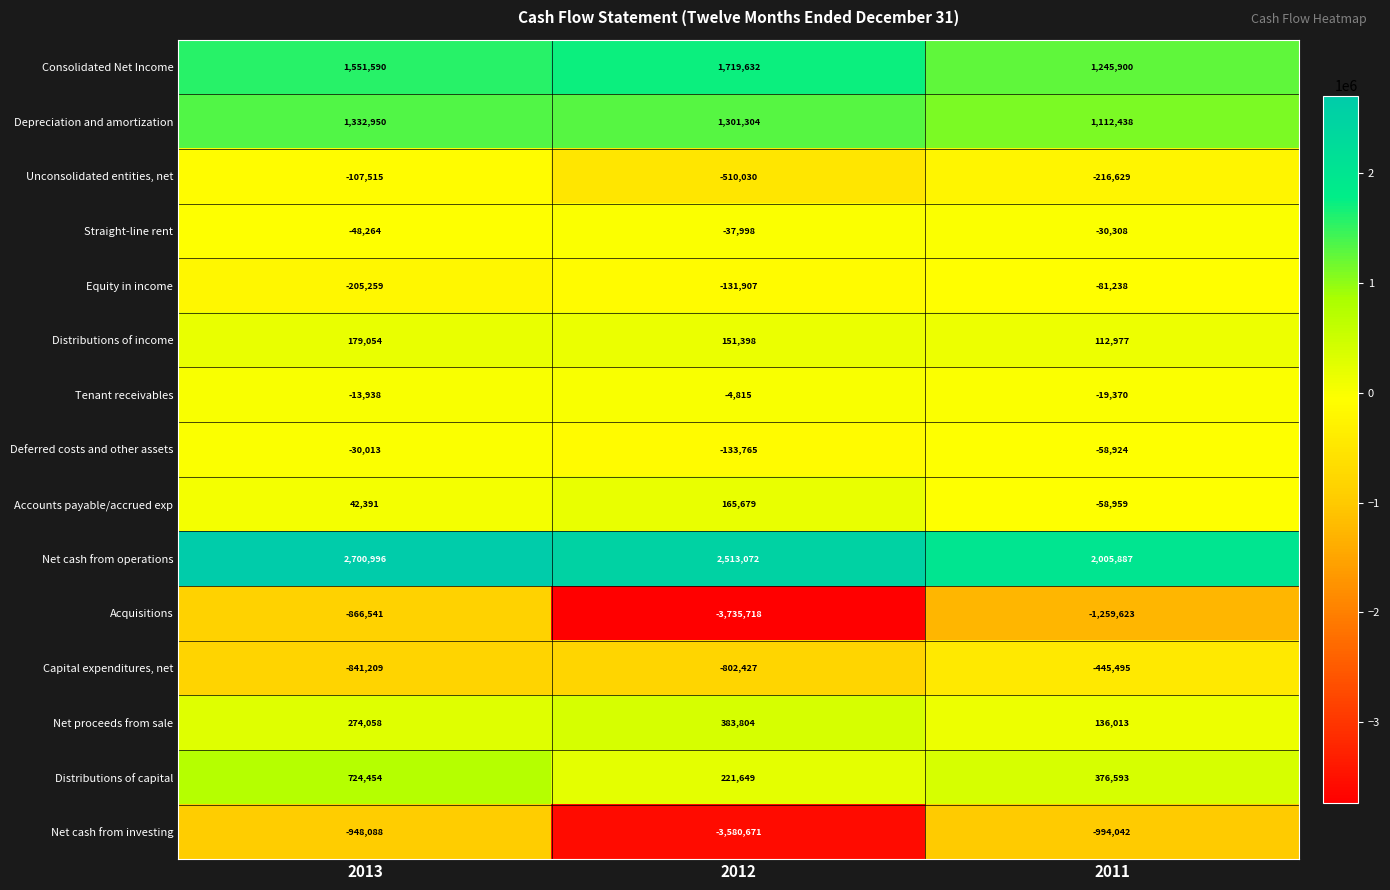

How many series are shown in this chart?

15